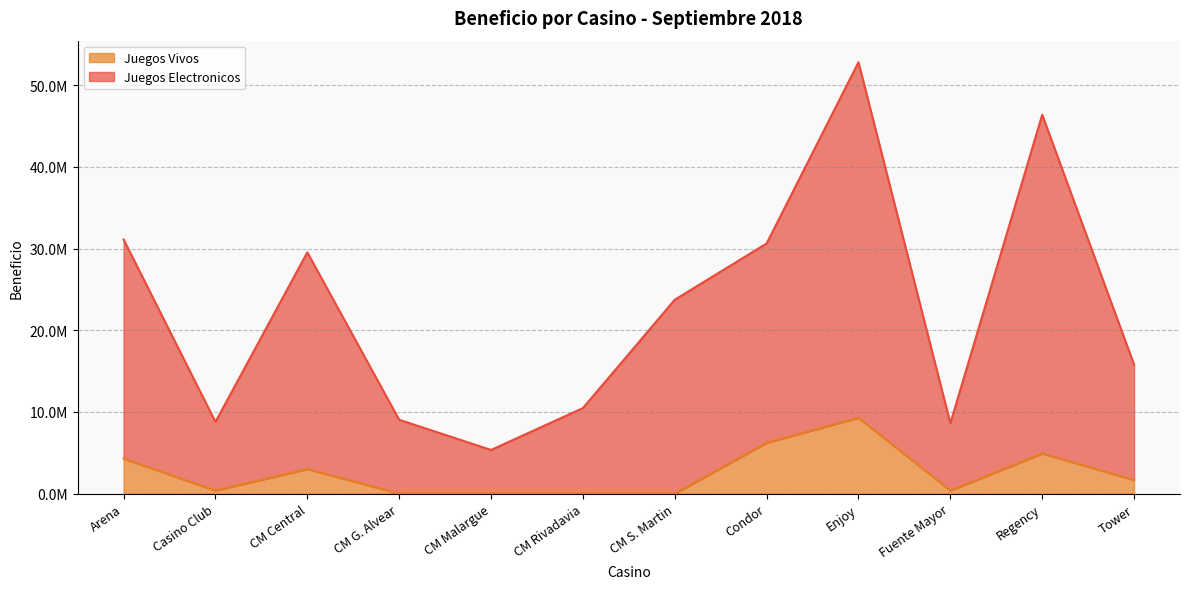

What are all the series names shown in the legend?

Juegos Vivos, Juegos Electronicos